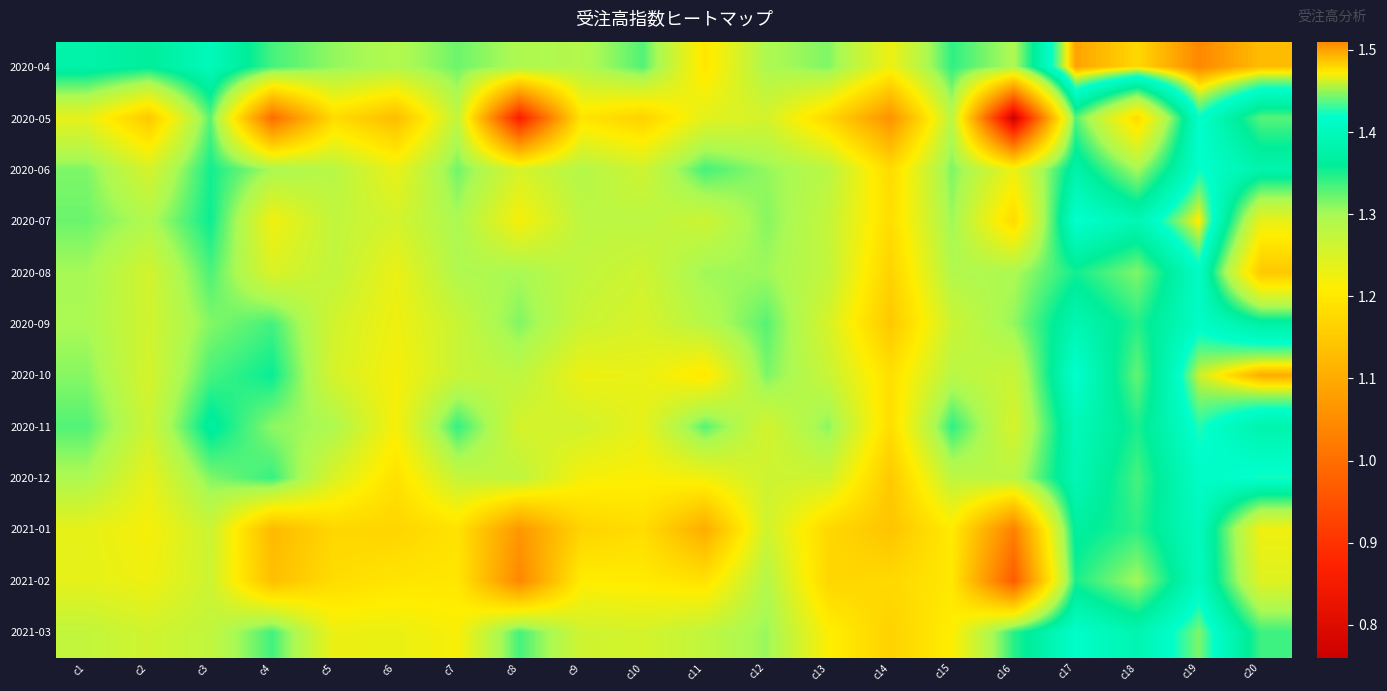

Which series has the widest spread of values?

2020-05